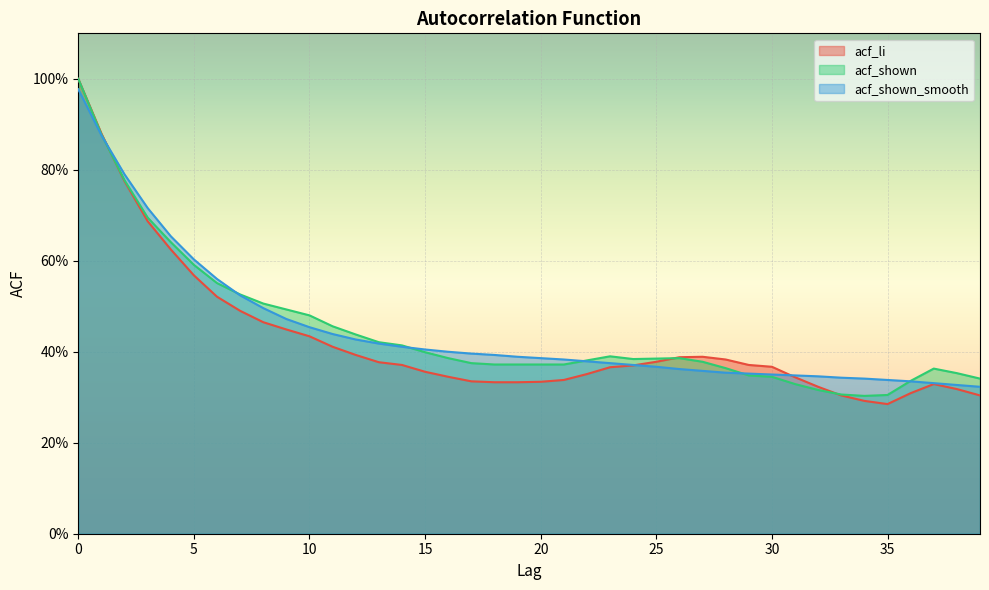

What are all the series names shown in the legend?

acf_li, acf_shown, acf_shown_smooth